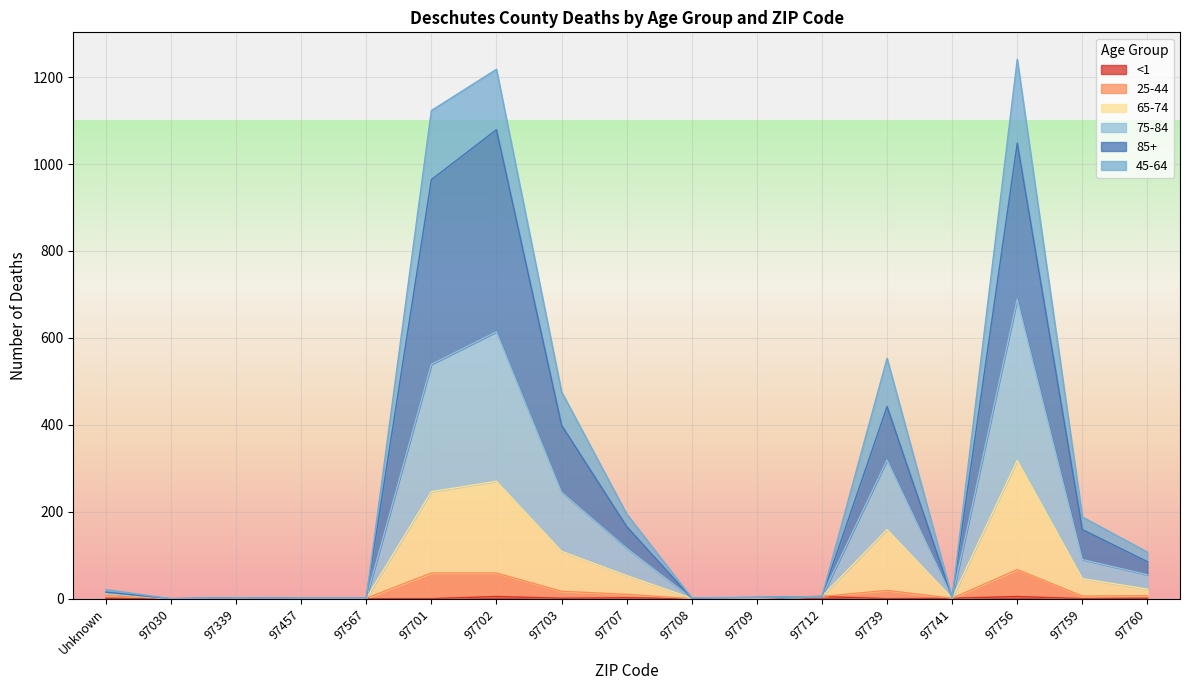

Does the chart display data point markers on the line(s)?

No